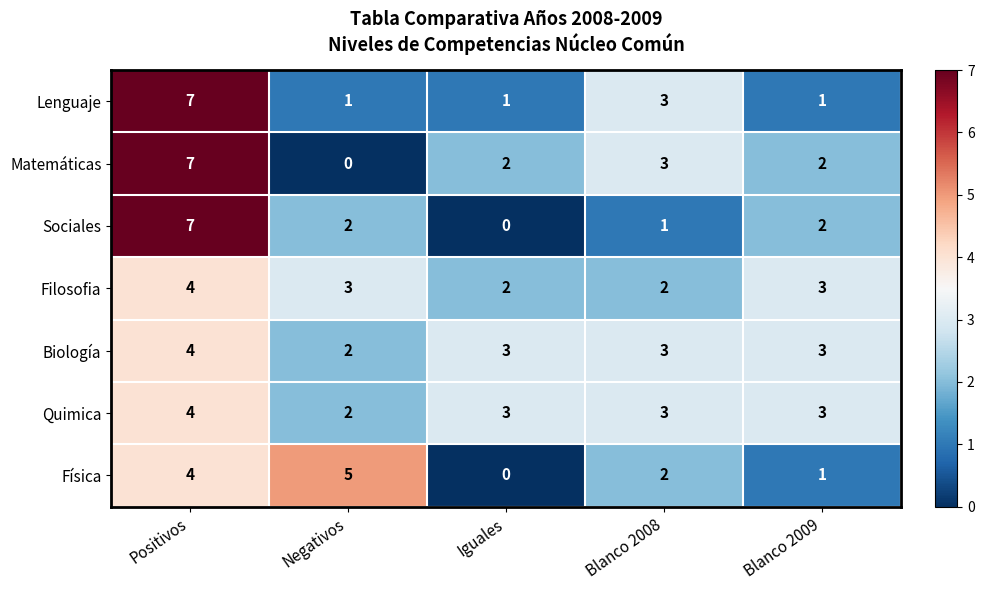

What is the difference between the highest and lowest values at Blanco 2009?

2